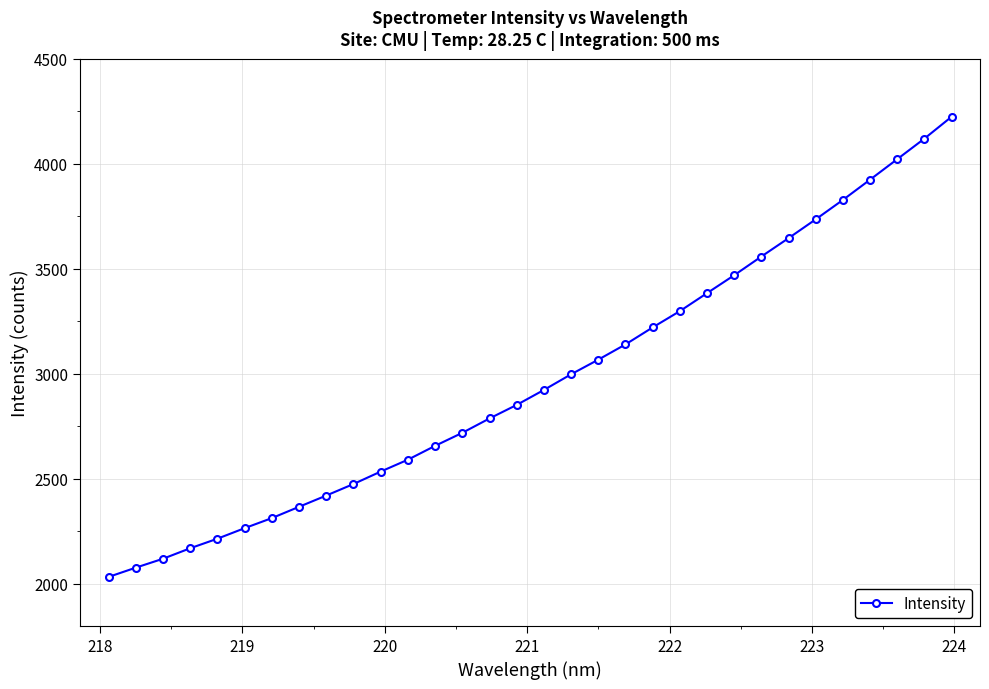

What is the difference between the second highest and minimum values?

2086.9